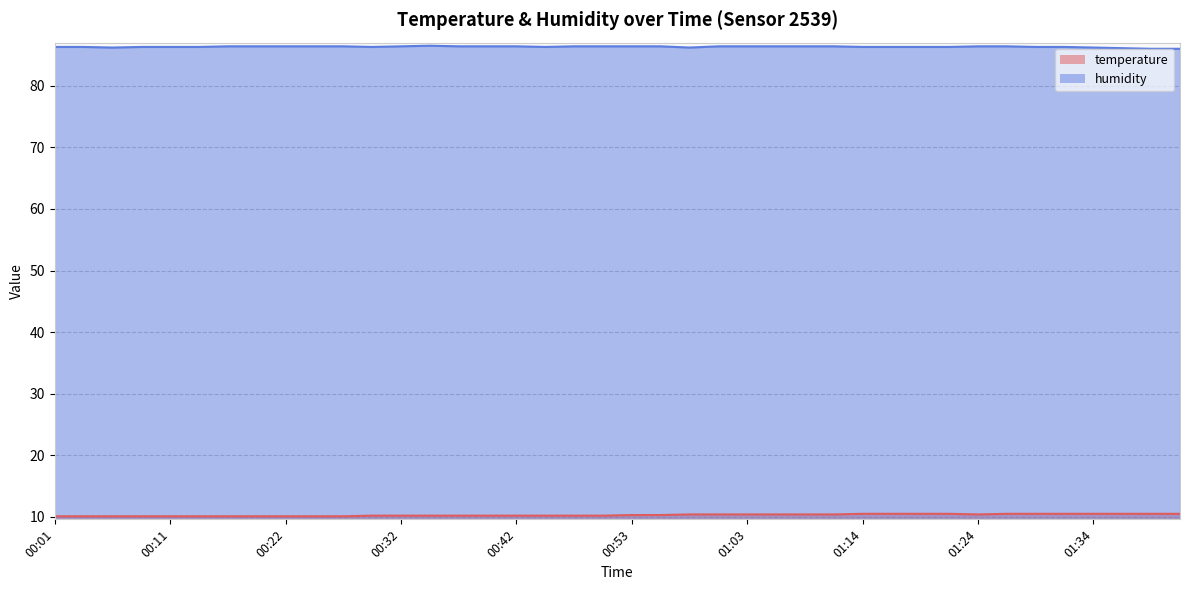

Is the value of temperature at 01:14 greater than the value of humidity at 01:34?

No